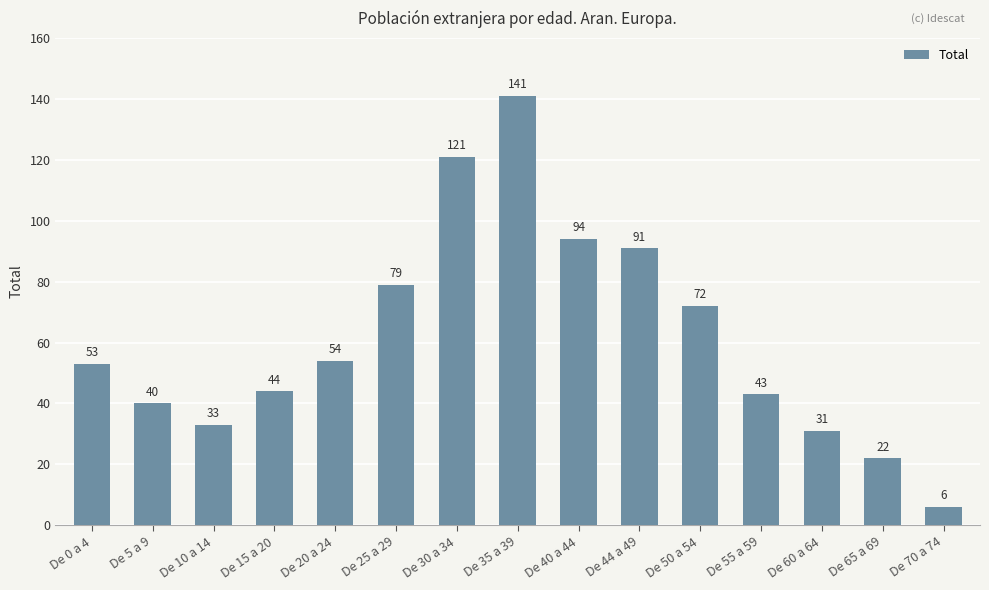

What is the label of the 4th bar from the left?

De 15 a 20